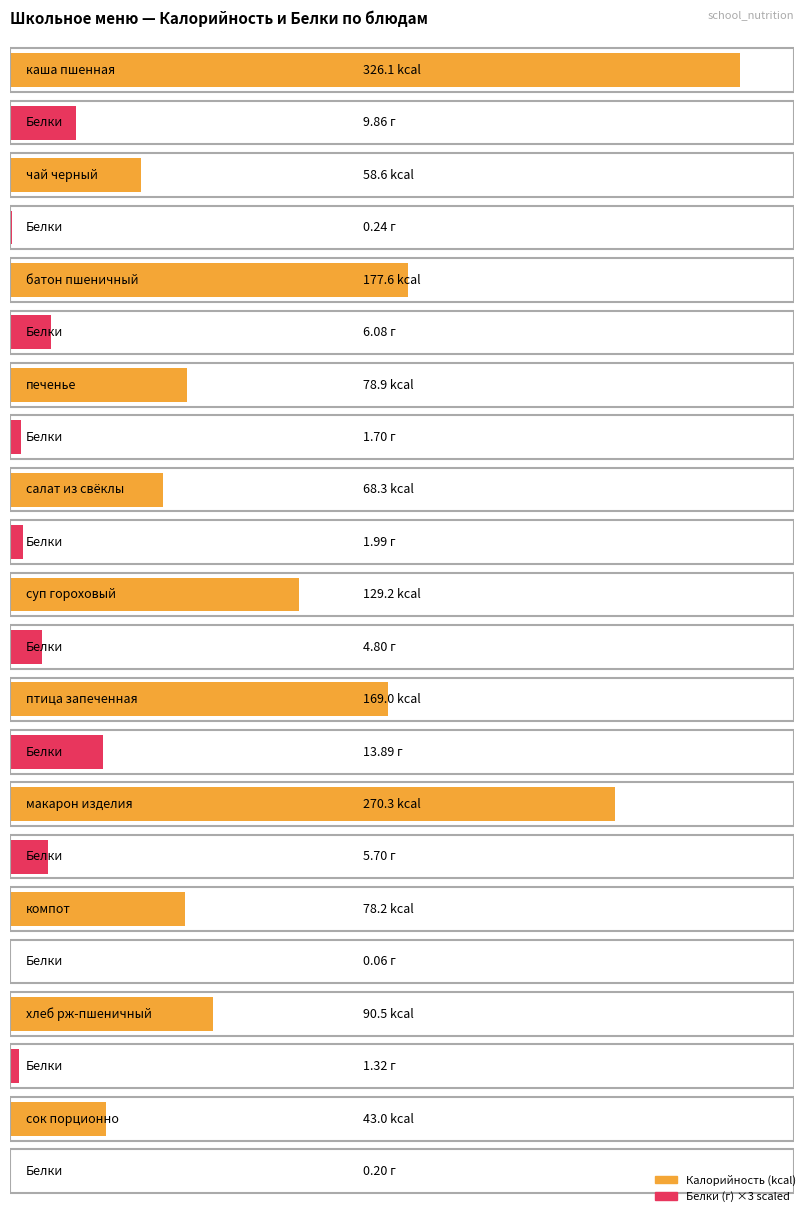

List the series in order of their overall mean, highest first.

Калорийность, Белки